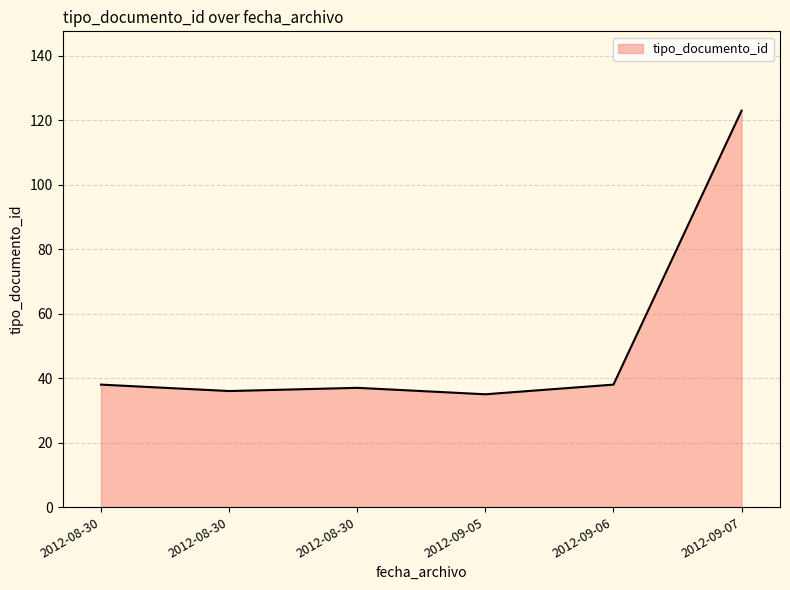

List the labels in order of value, smallest first.

2012-09-05, 2012-08-30, 2012-08-30, 2012-09-06, 2012-08-30, 2012-09-07